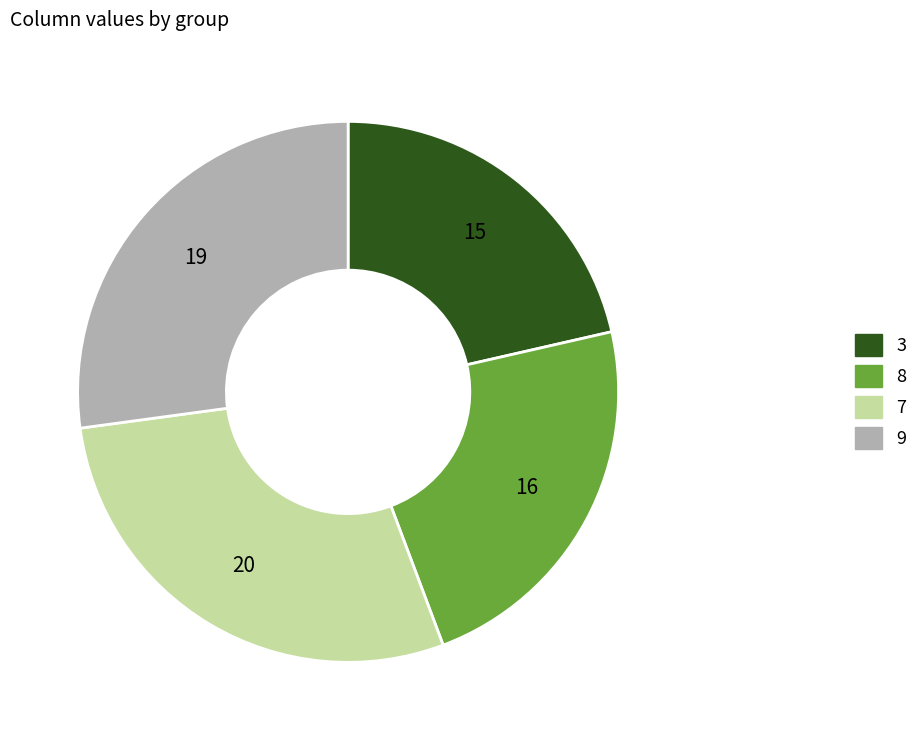

Is there a majority slice in this chart?

No